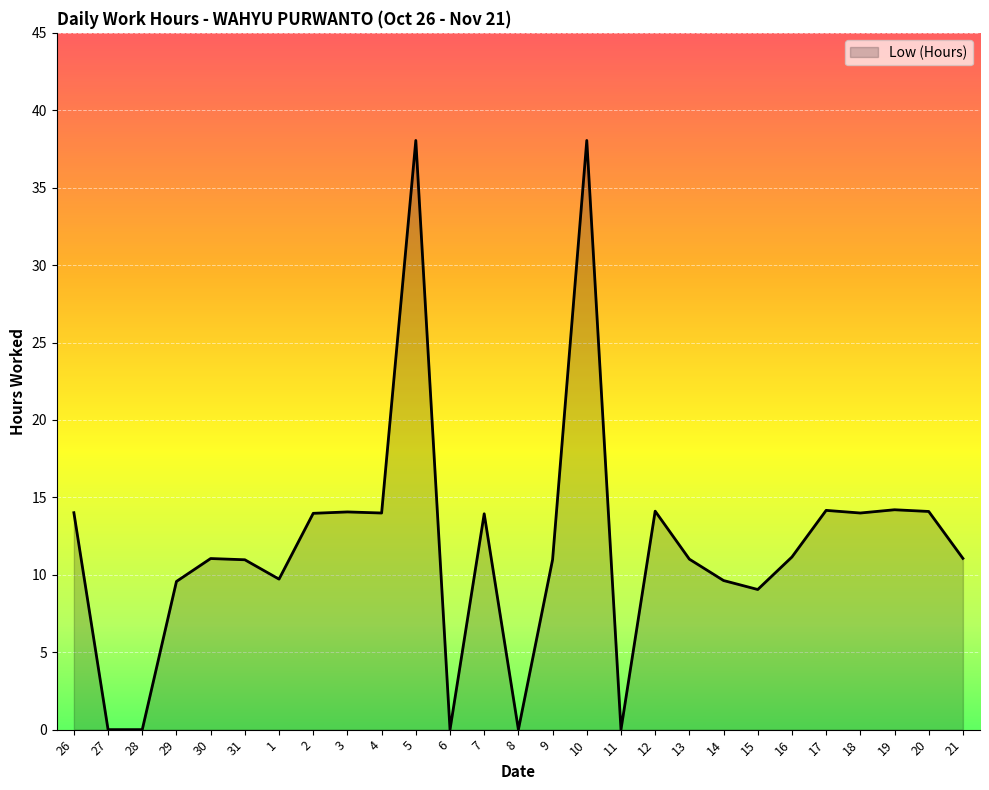

What position from the right is 16?

6